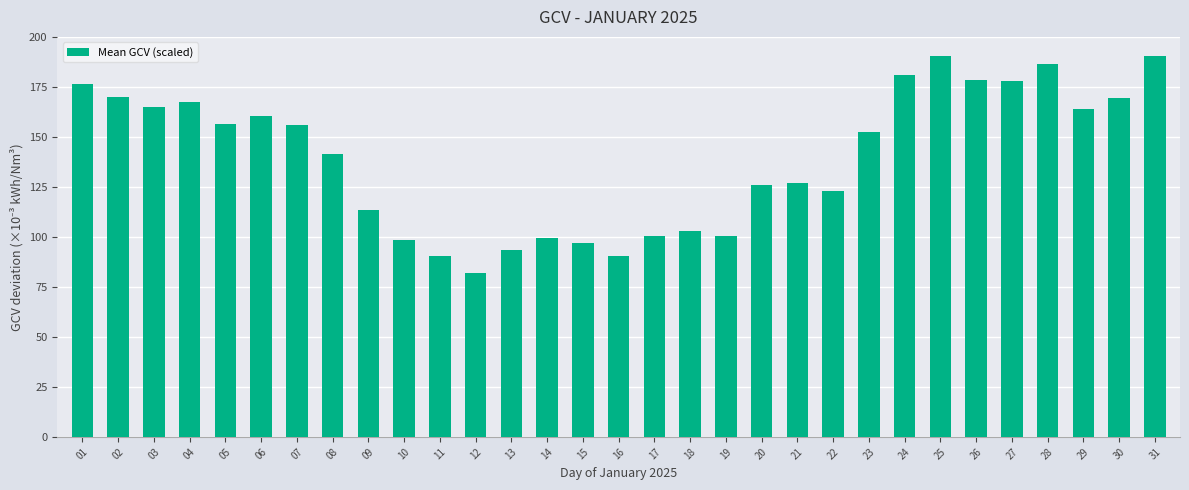

Which has a higher value, 28 or 05?

28